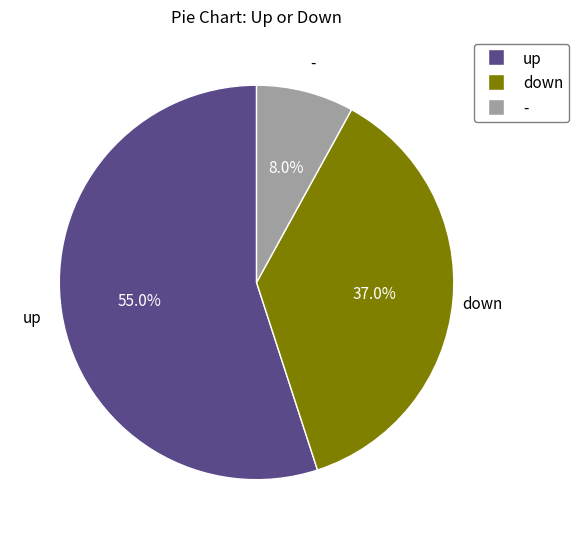

Is it true that - is 1% of the pie?

False